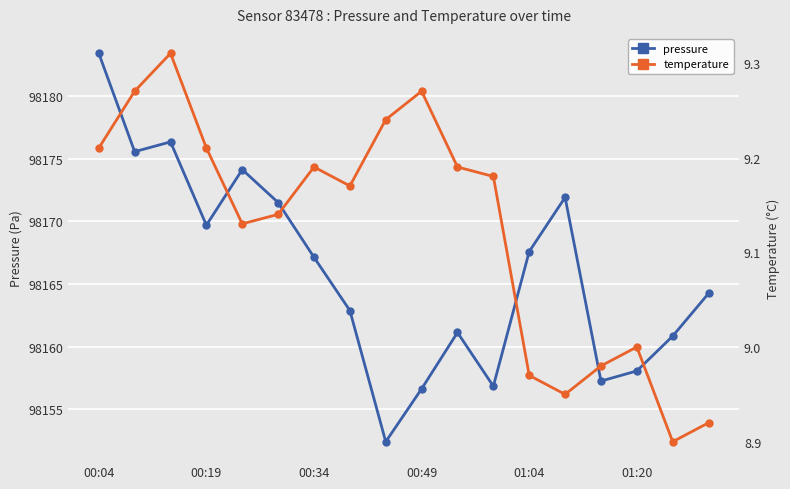

True or false: pressure has more than 1 points higher than both neighbors.

True